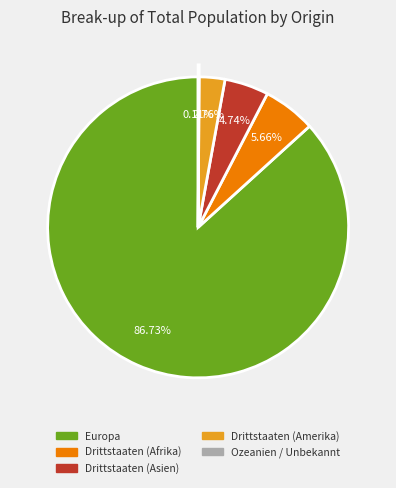

True or false: Drittstaaten (Asien) accounts for 13% of the total.

False